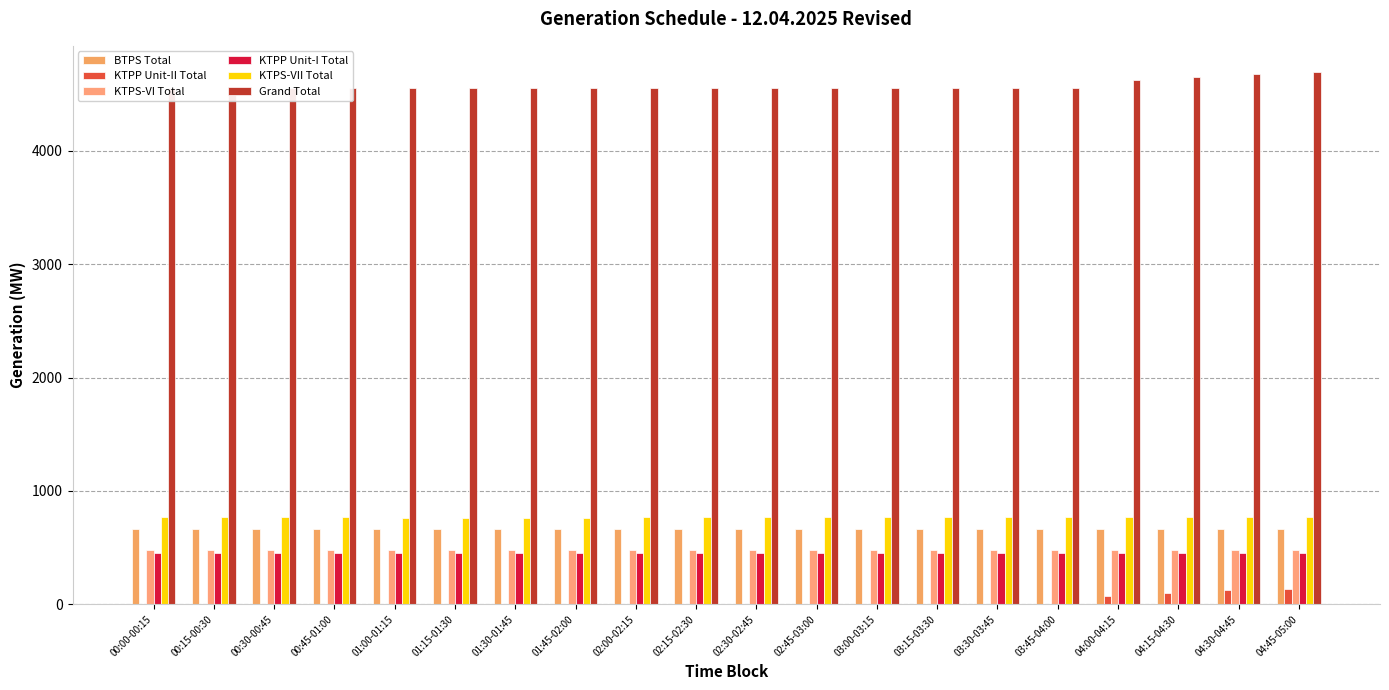

Rank the series by their maximum value, from lowest to highest.

KTPP Unit-II Total, KTPP Unit-I Total, KTPS-VI Total, BTPS Total, KTPS-VII Total, Grand Total